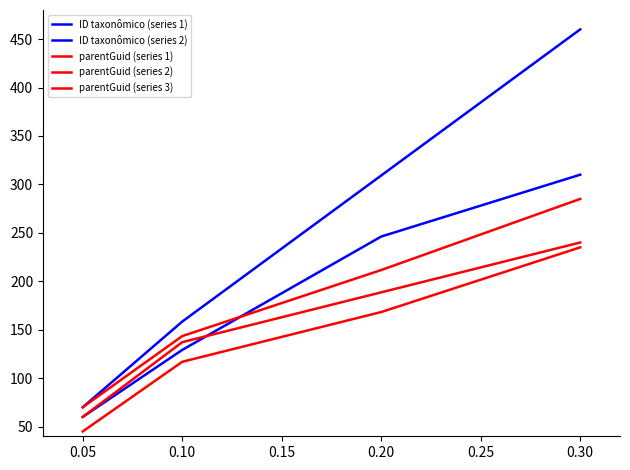

Is this an area chart (filled region under the line)?

No